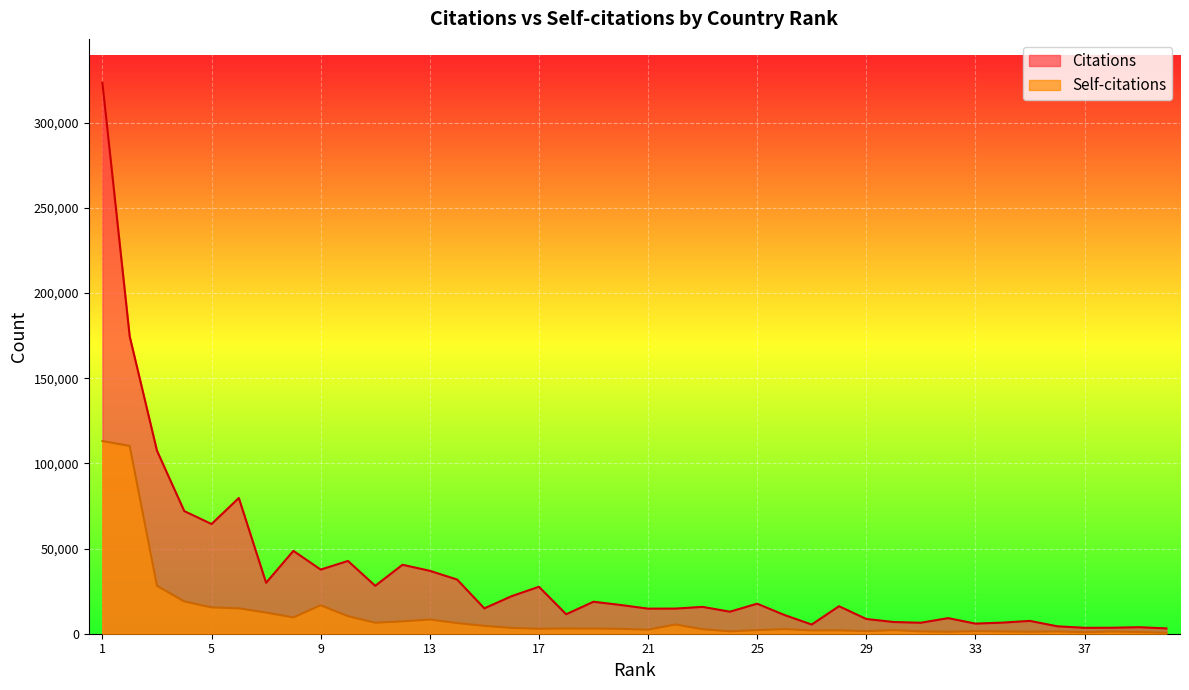

Which series has the largest range (max minus min)?

Citations